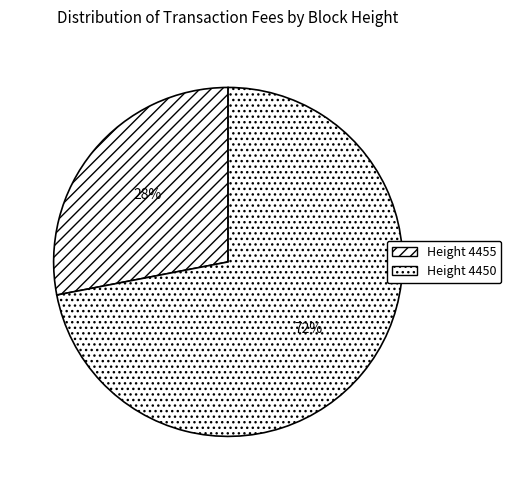

What percentage is the Height 4455 slice, to the nearest percent?

28%